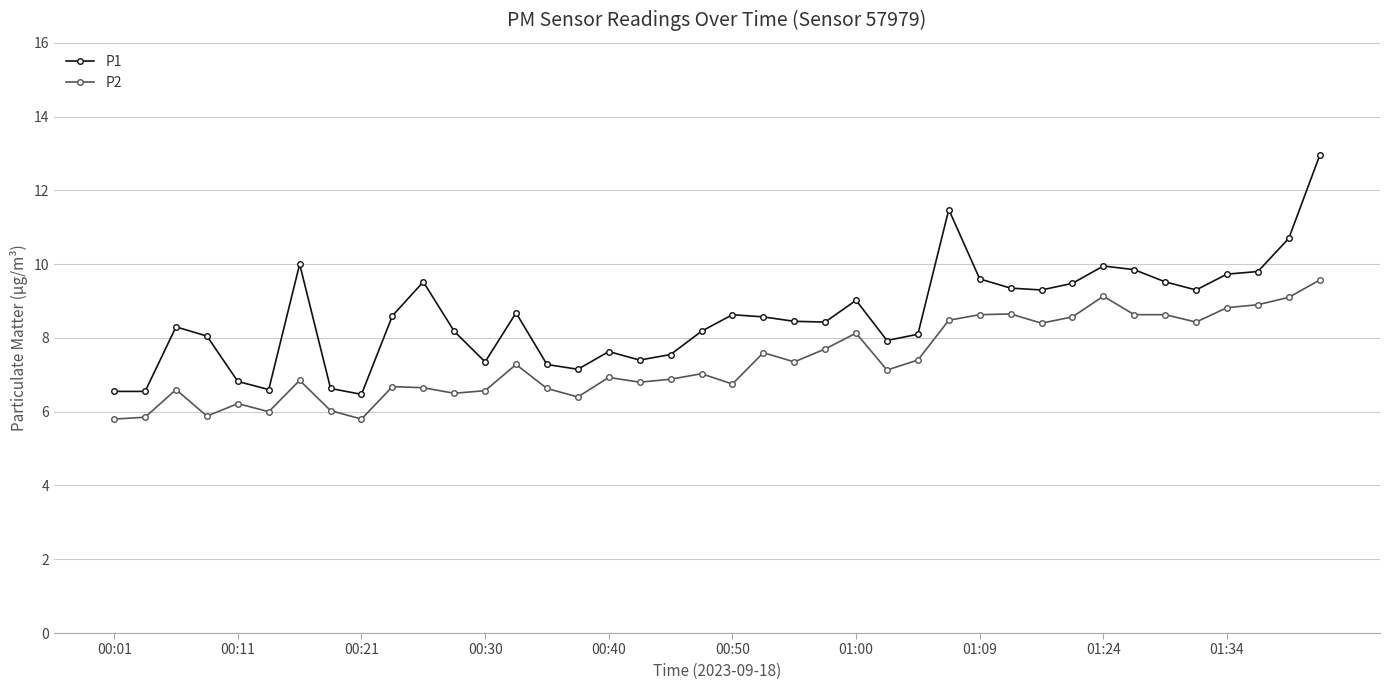

Which series has the largest range (max minus min)?

P1